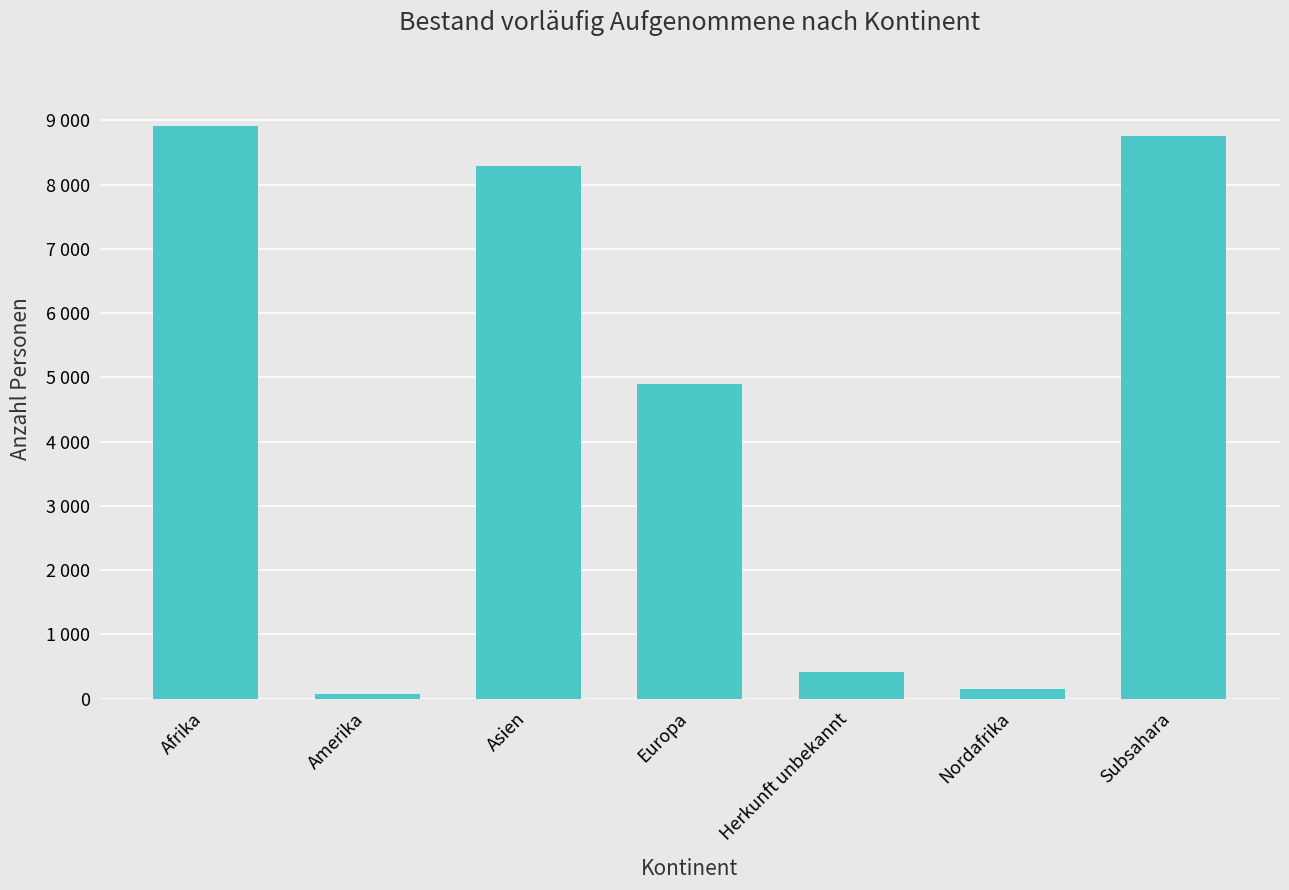

What is the smallest value displayed?

64